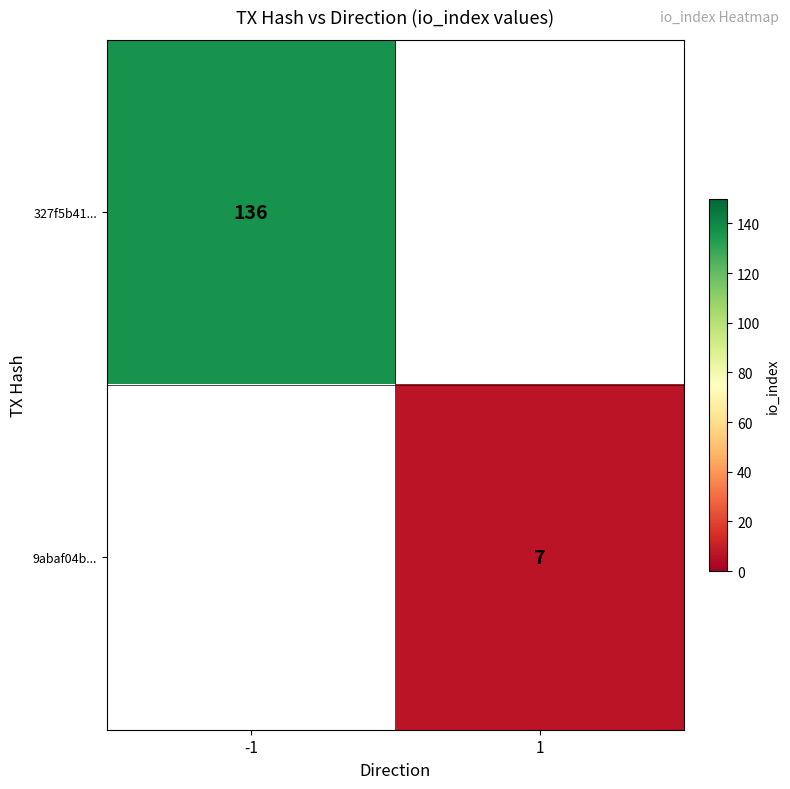

The value of 9abaf04b... at 1 is 4. True or false?

False